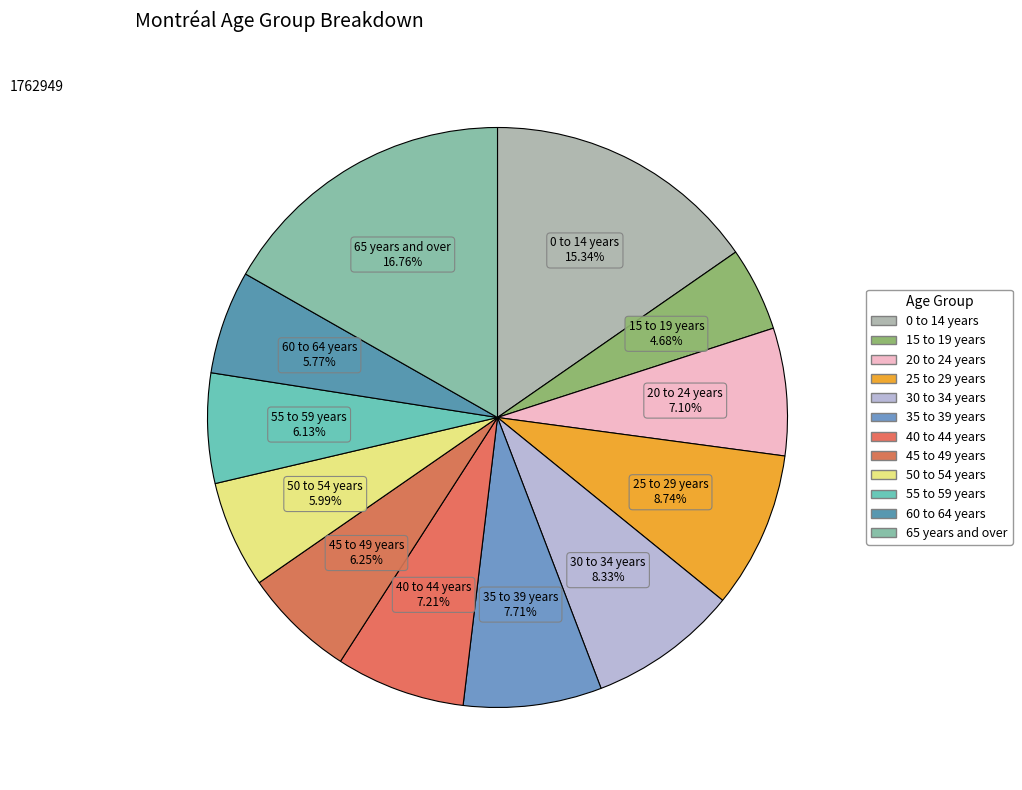

How many slices are in this pie chart?

12